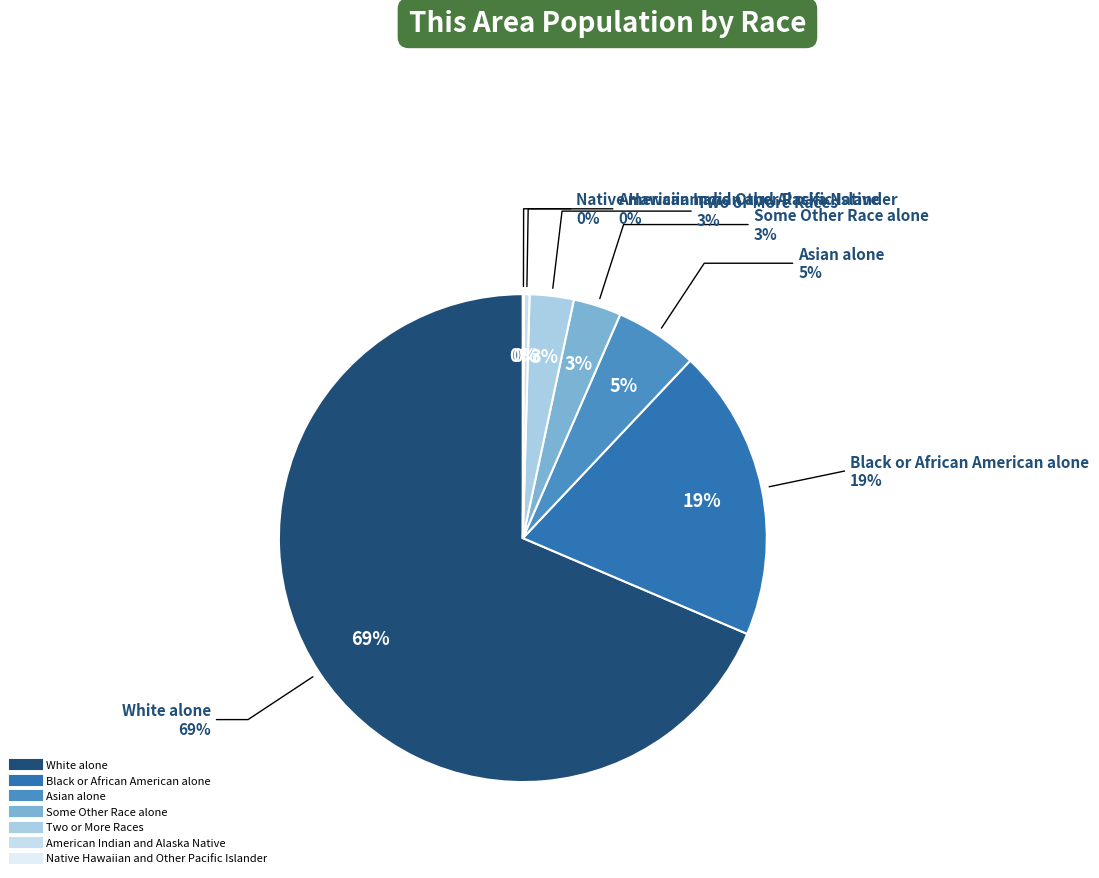

How much of the chart is everything except Asian alone?

94.5%